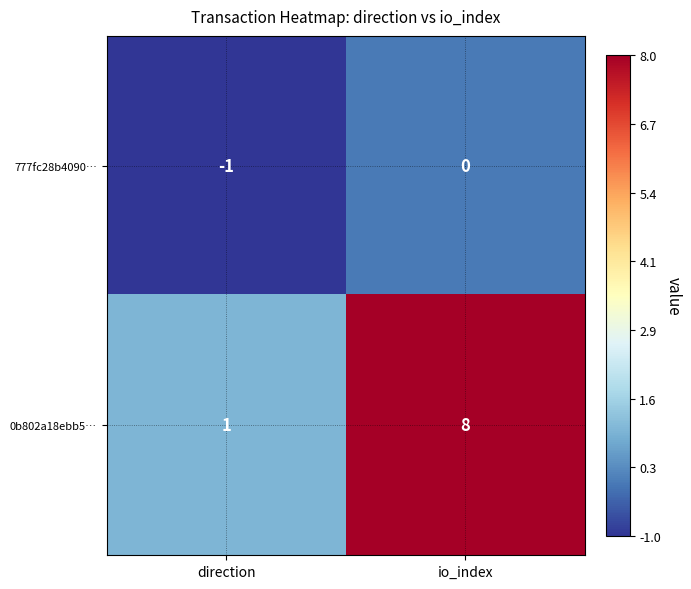

Read the 0b802a18ebb5… value at io_index.

8